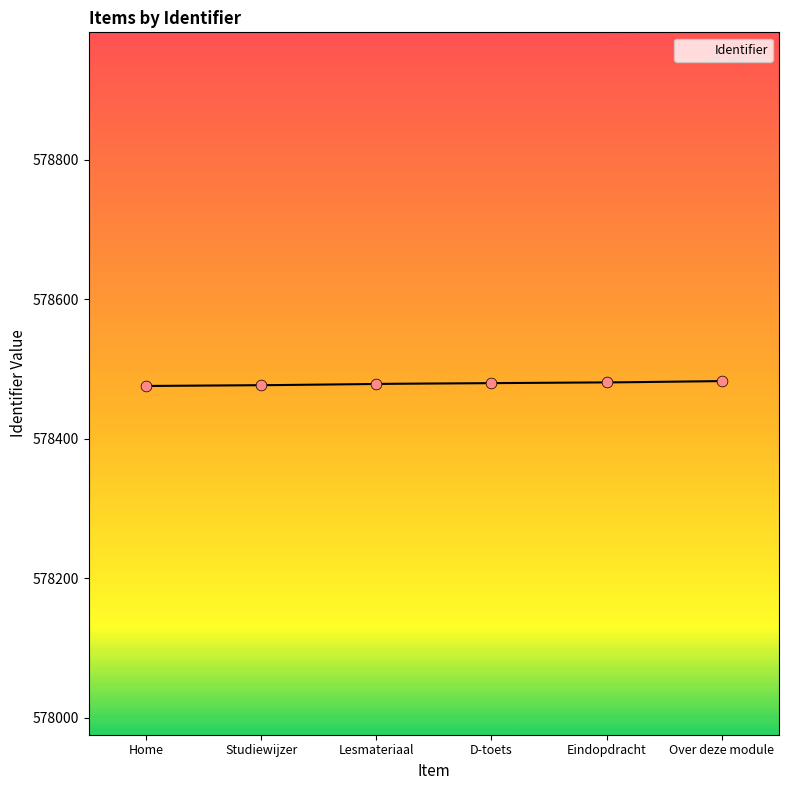

What is the change in value from Studiewijzer to Eindopdracht?

+4